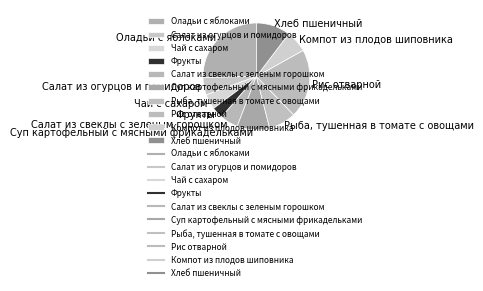

Does Компот из плодов шиповника represent more than half of the total?

No